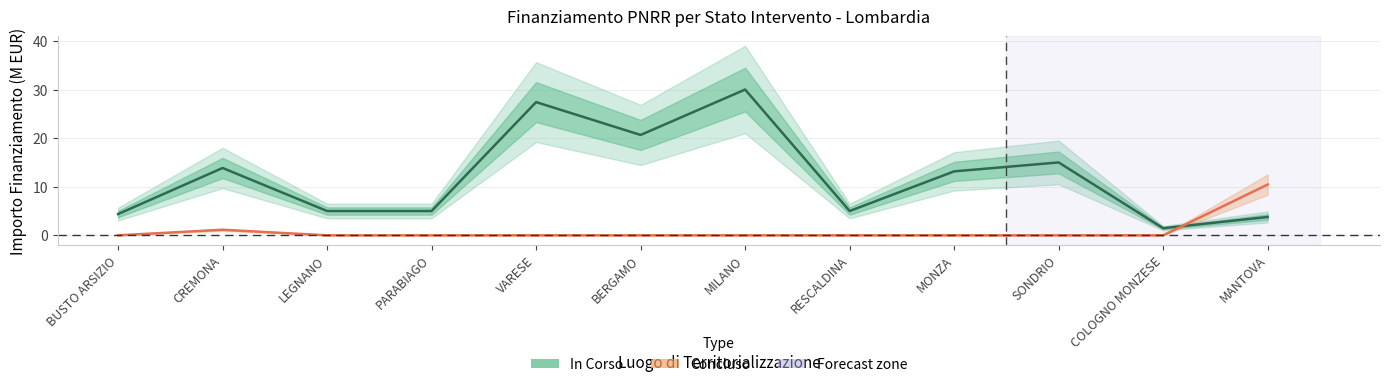

What is the label of the 12th point from the left?

MANTOVA